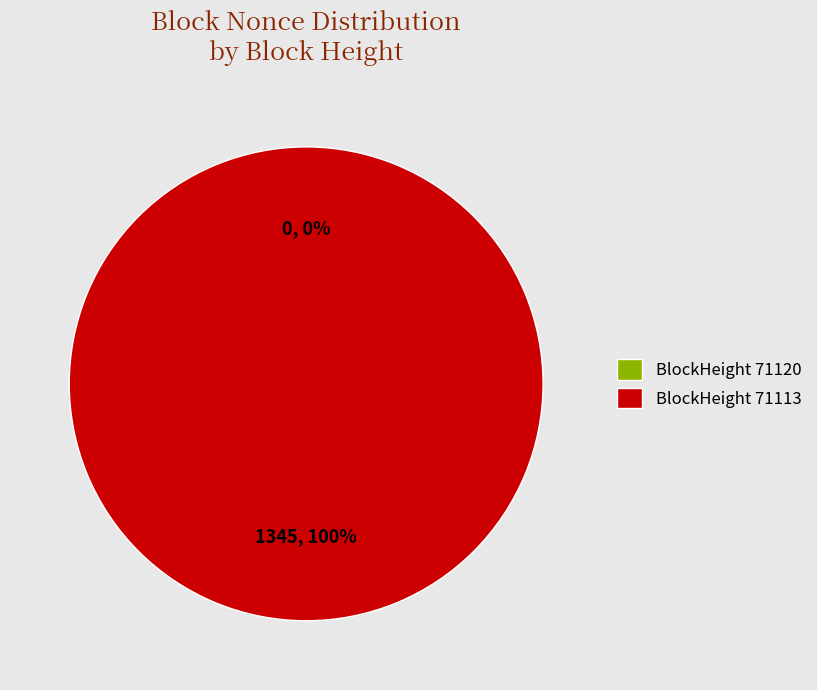

How many slices are in this pie chart?

2